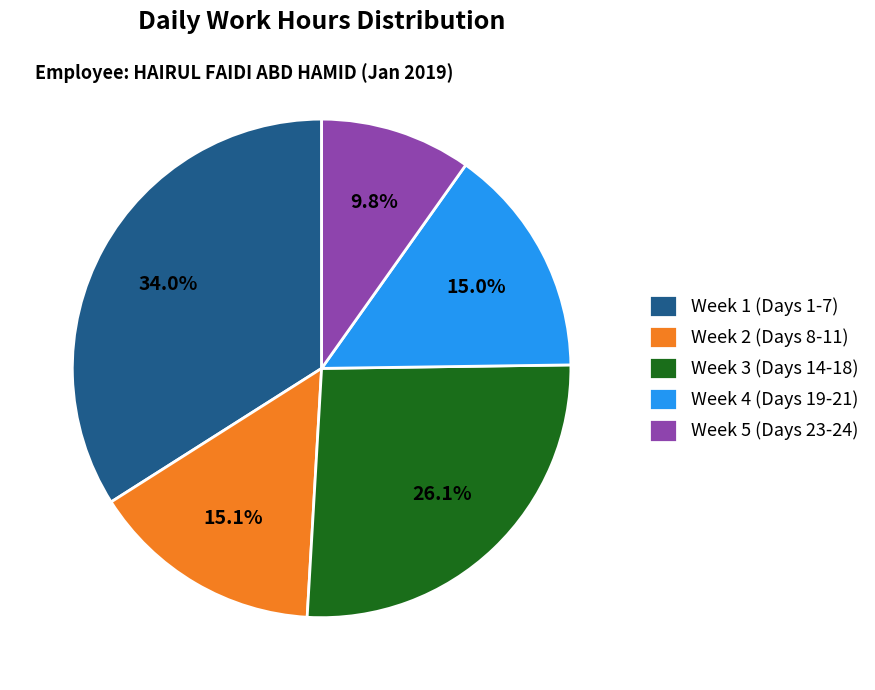

Does Week 1 (Days 1-7) account for over 50% of the chart?

No